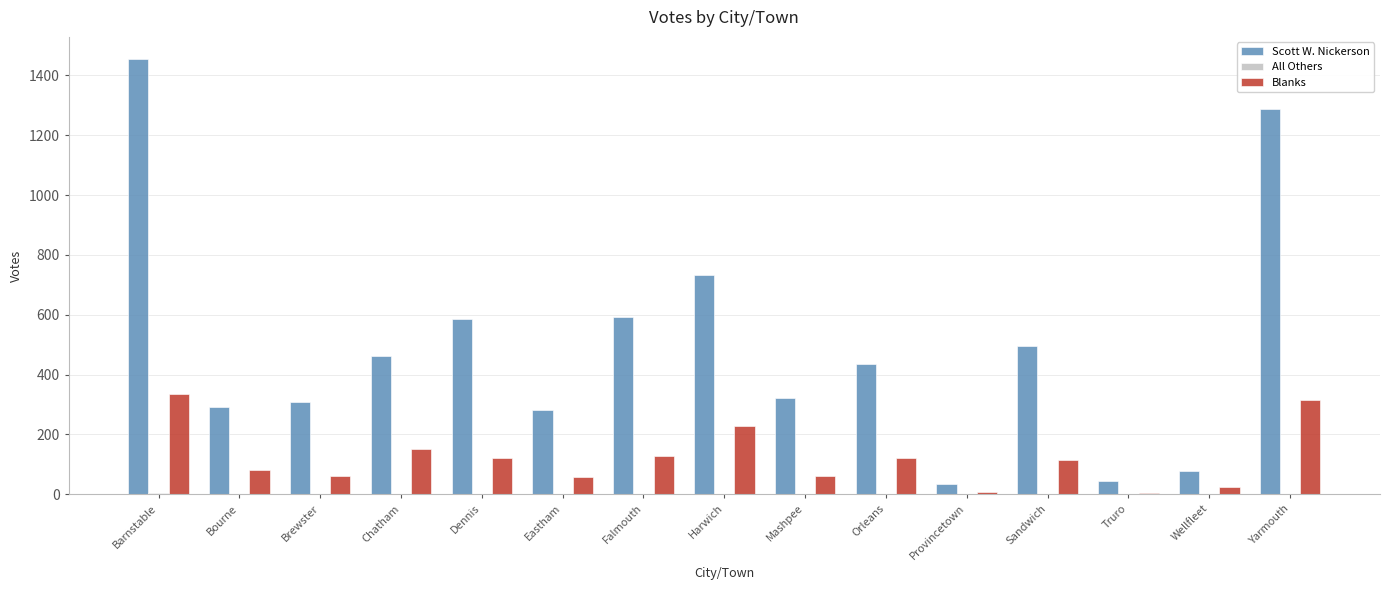

The Scott W. Nickerson series shows 296 at Chatham. True or false?

False